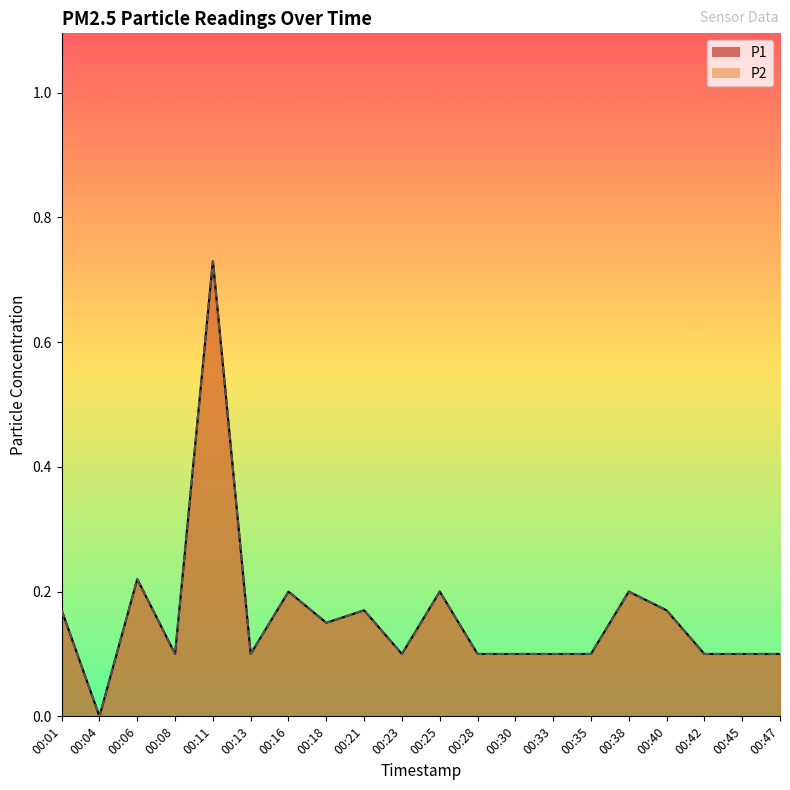

Between 00:01 and 00:18, which series saw the biggest shift?

P1